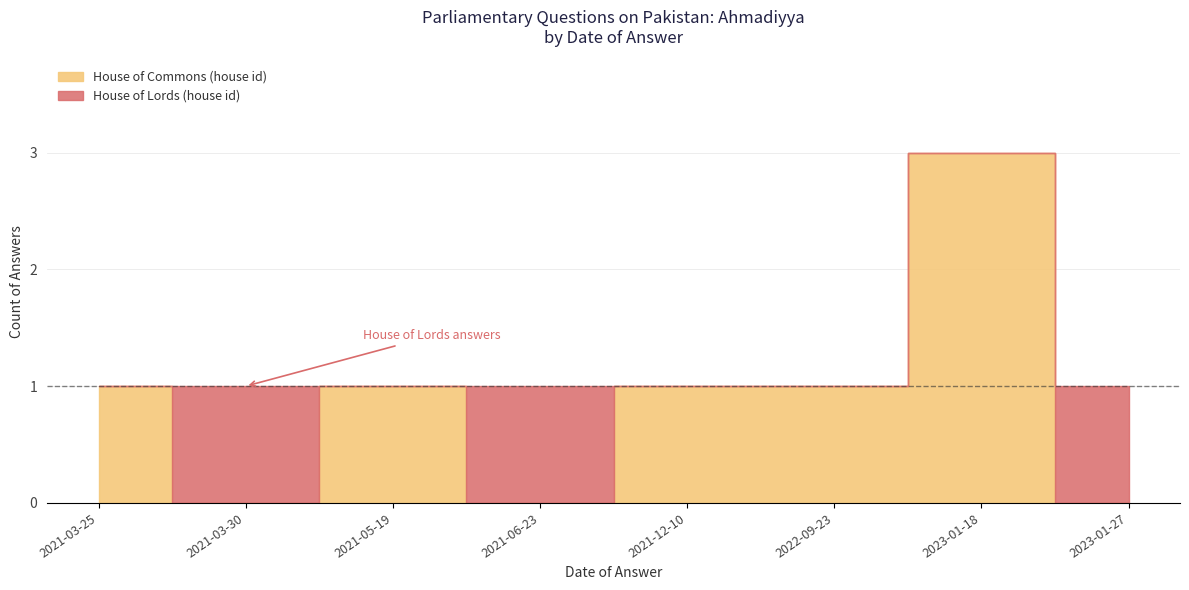

At which category does House of Commons (house id) reach its first local valley?

2021-03-30